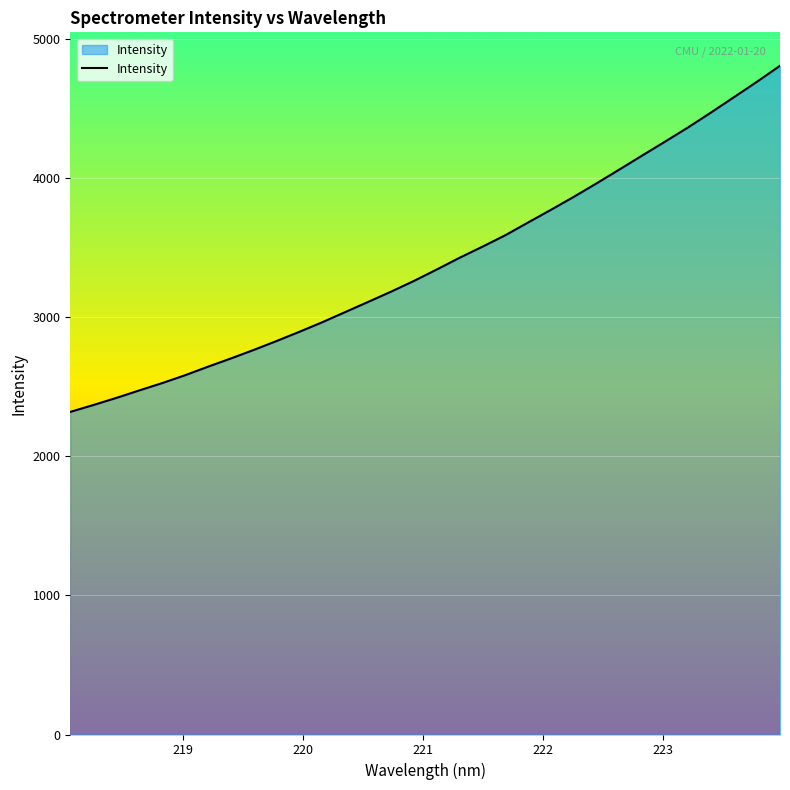

What is the smallest value displayed?

2317.7